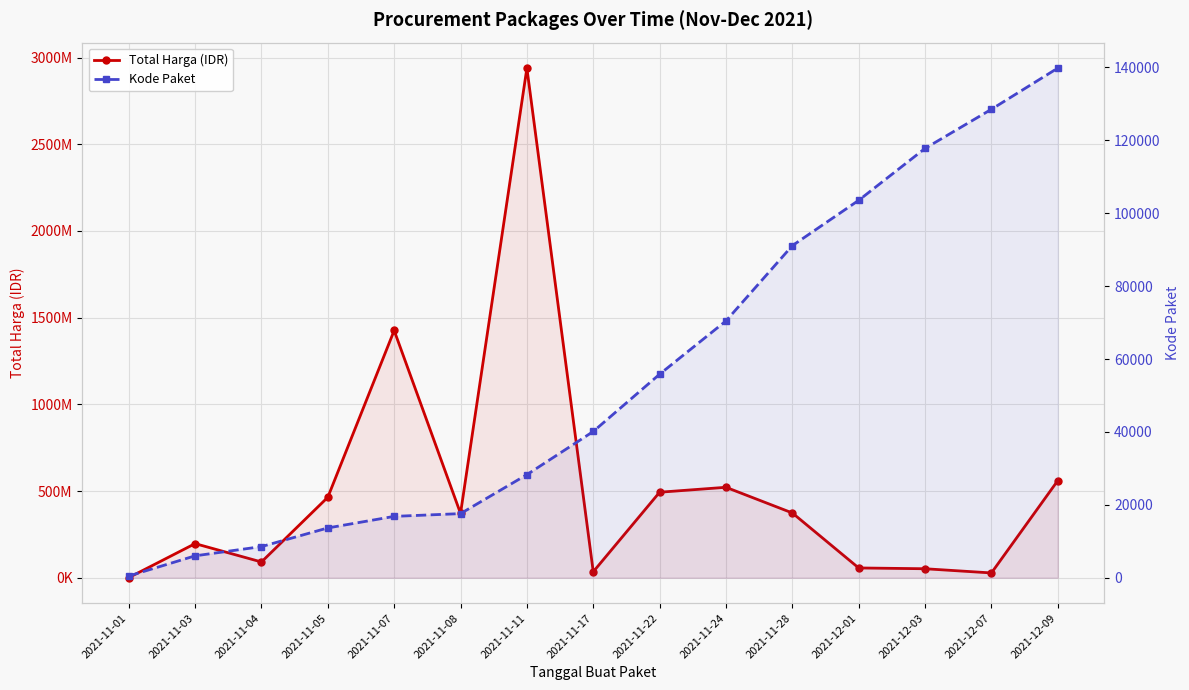

Reading left to right, transcribe all the data shown in this chart.

Total Harga (IDR): 333600	196511270	90671075	464002100	1425867900	370767000	2939363240	34292000	493000000	521459200	373404000	56152800	51601000	27412000	559971000
Kode Paket: 464	5997	8530	13652	16823	17580	28271	40112	55826	70453	91101	103541	117783	128516	139817